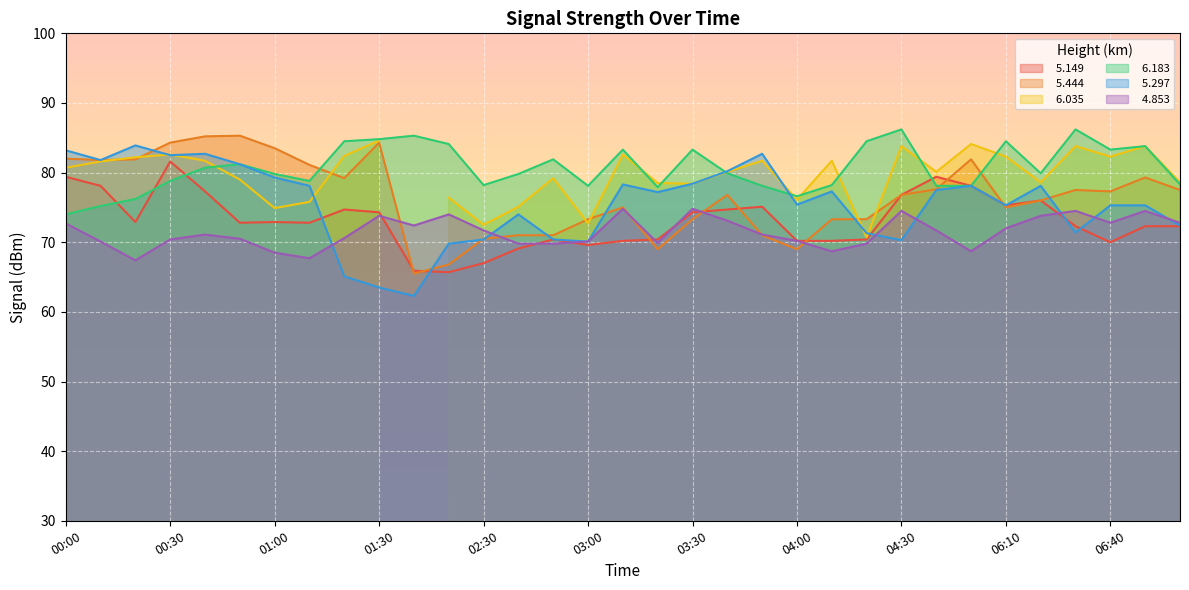

Which series has the widest spread of values?

  5.297